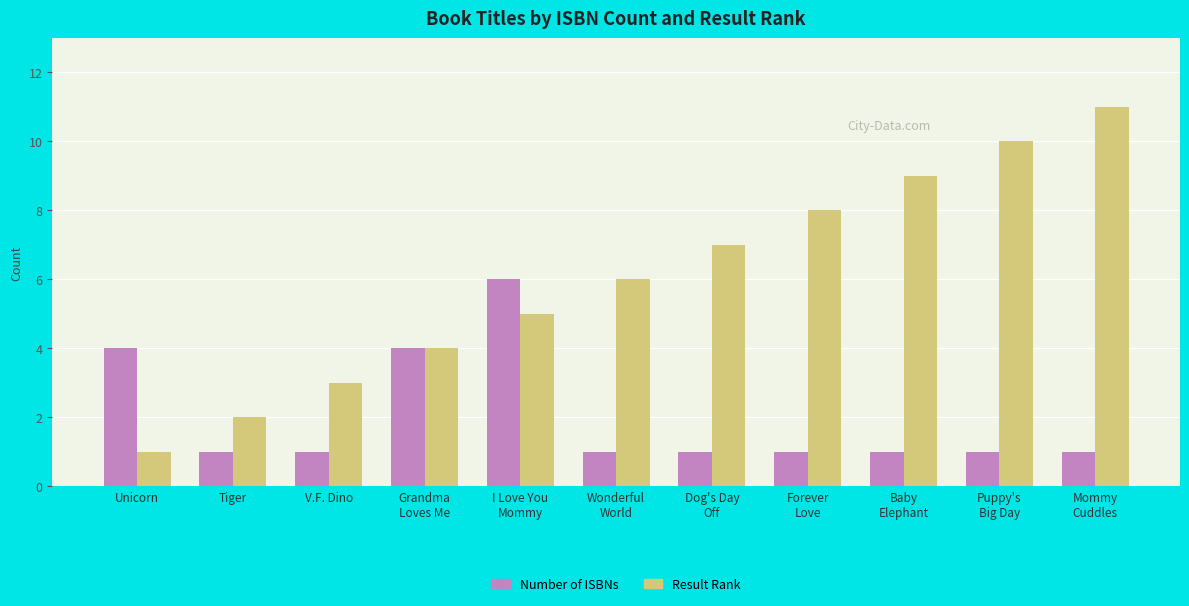

What is the total value across all series at I Love You
Mommy?

11